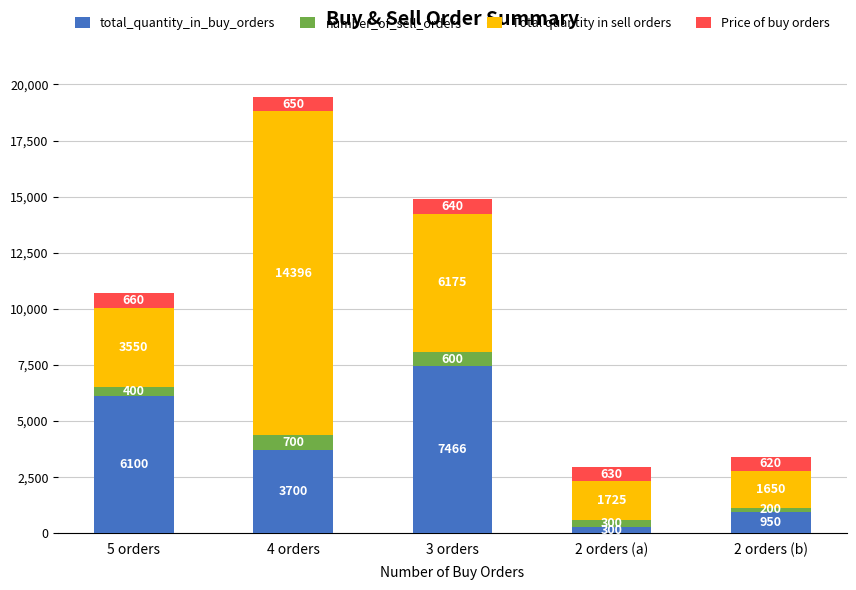

How many values in the total_quantity_in_buy_orders series are below 3700?

2